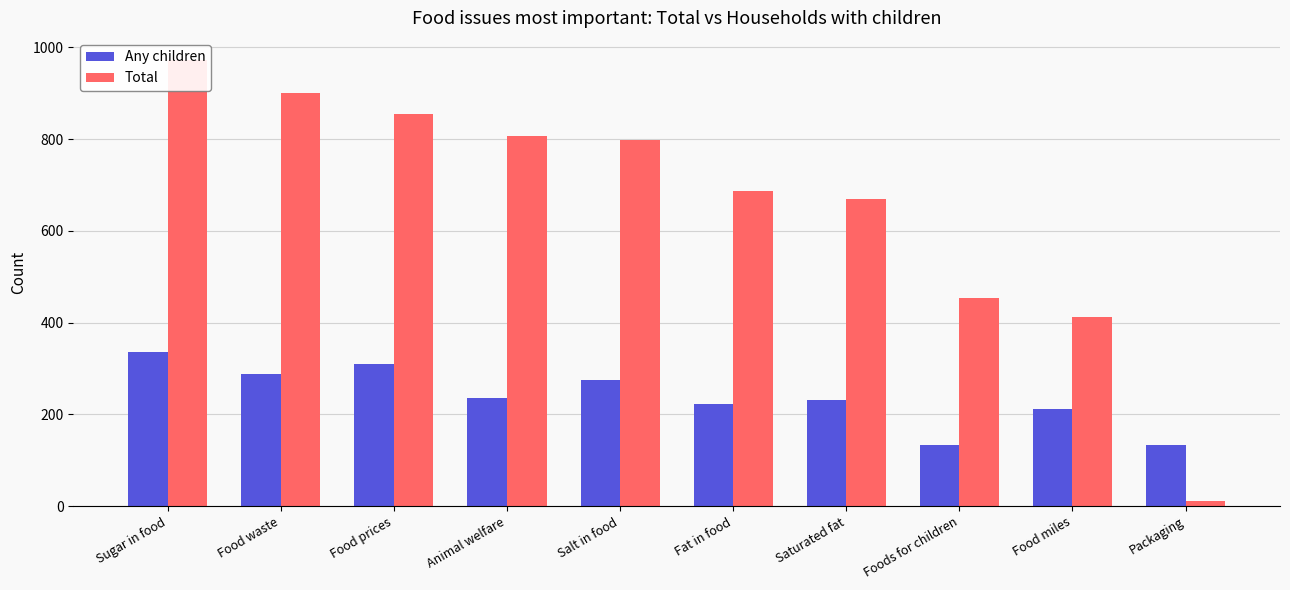

Which category has the highest value across all series?

Sugar in food